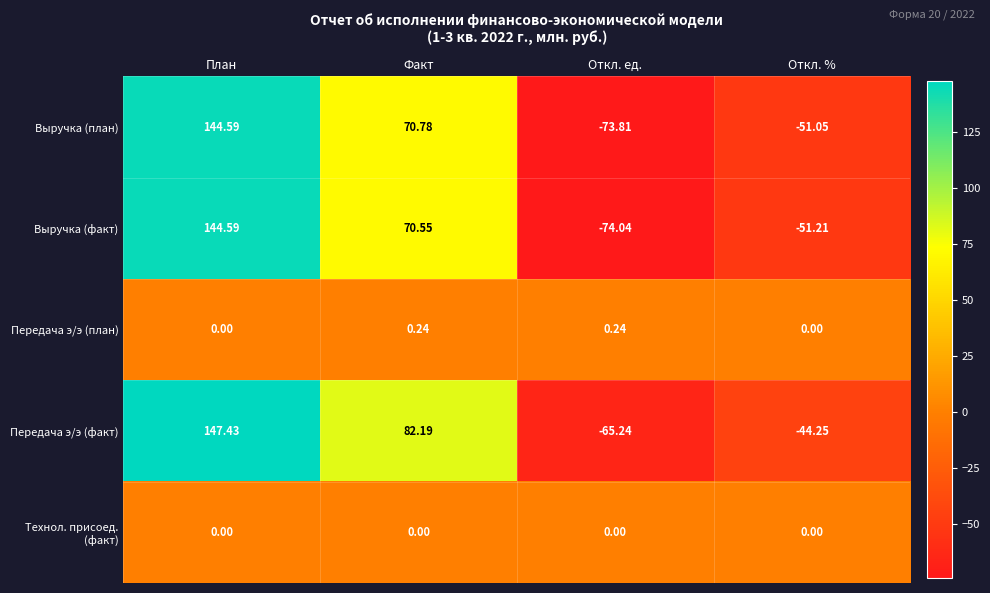

Between План and Факт, which series saw the biggest shift?

Выручка (факт)